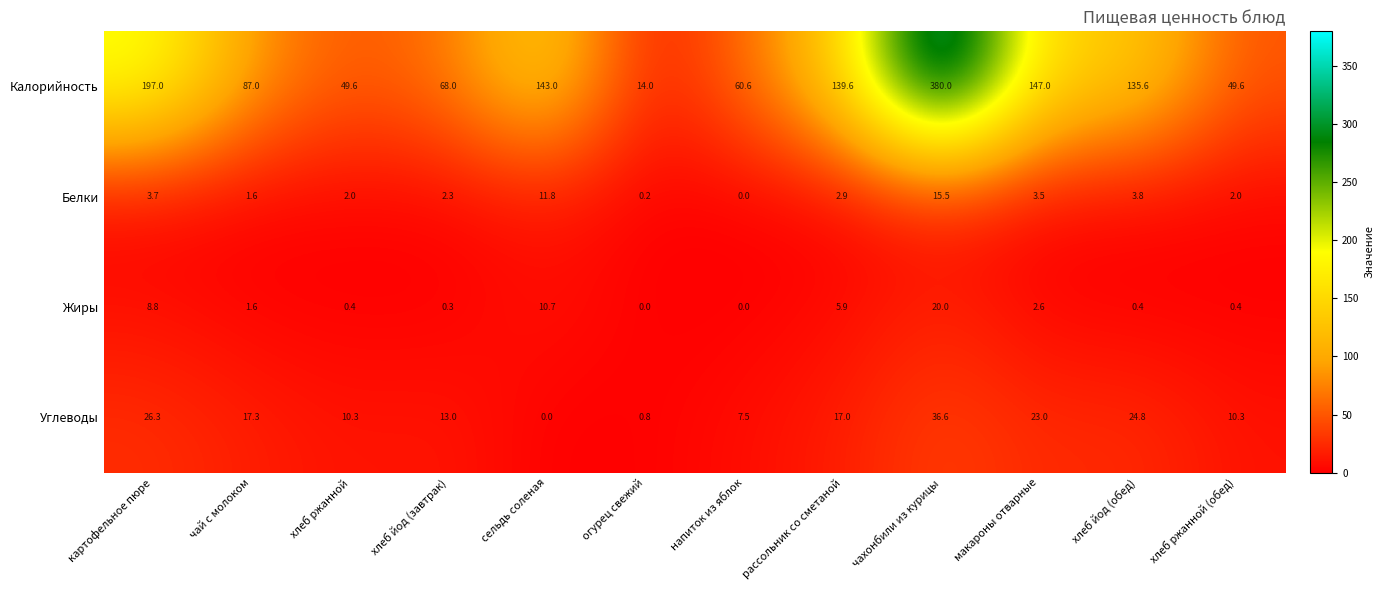

At which category is the sum across all series the highest?

чахонбили из курицы